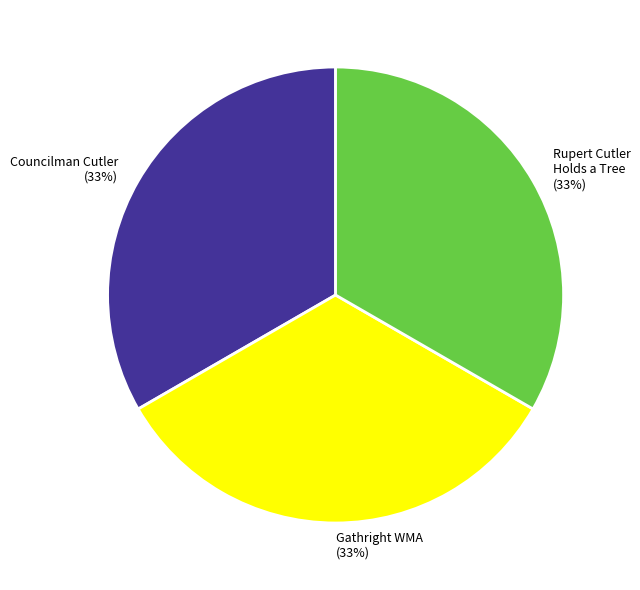

To the nearest percent, what is the average slice percentage?

33%